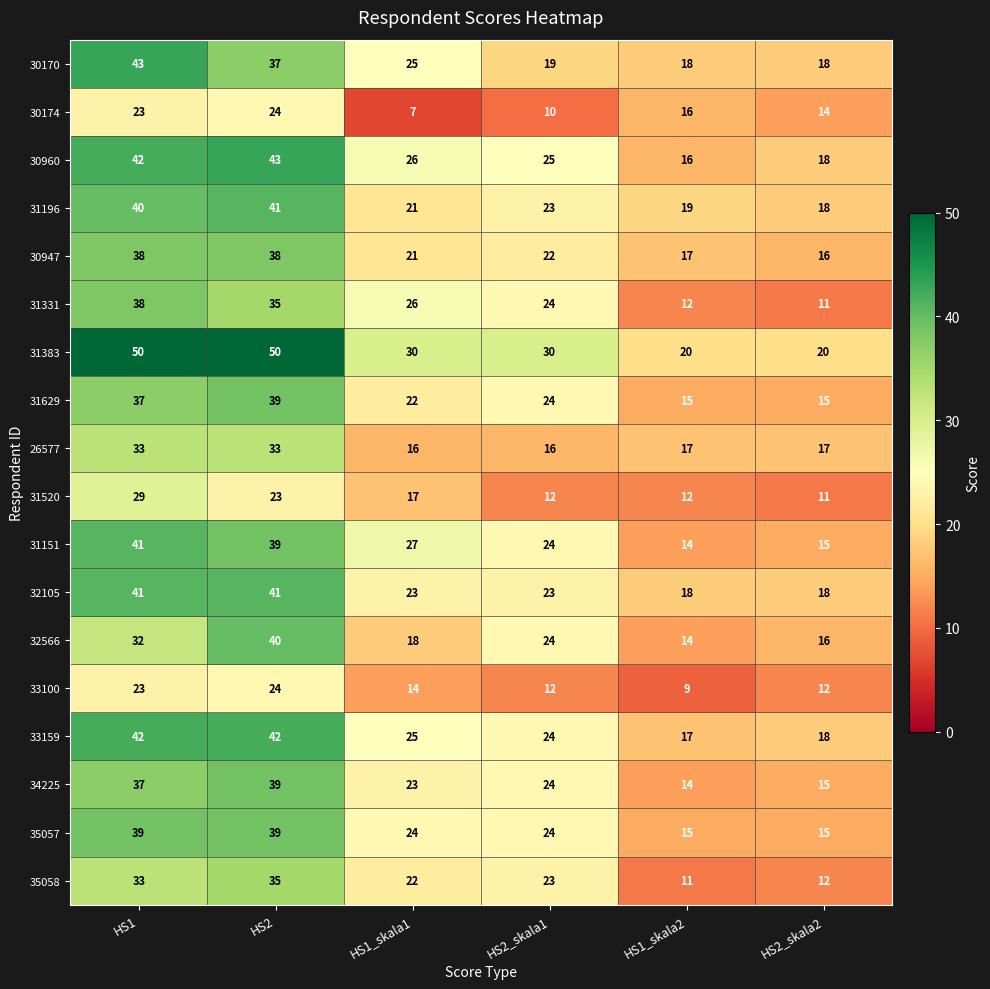

What is the difference between the 31151 values at HS1_skala2 and HS2?

25